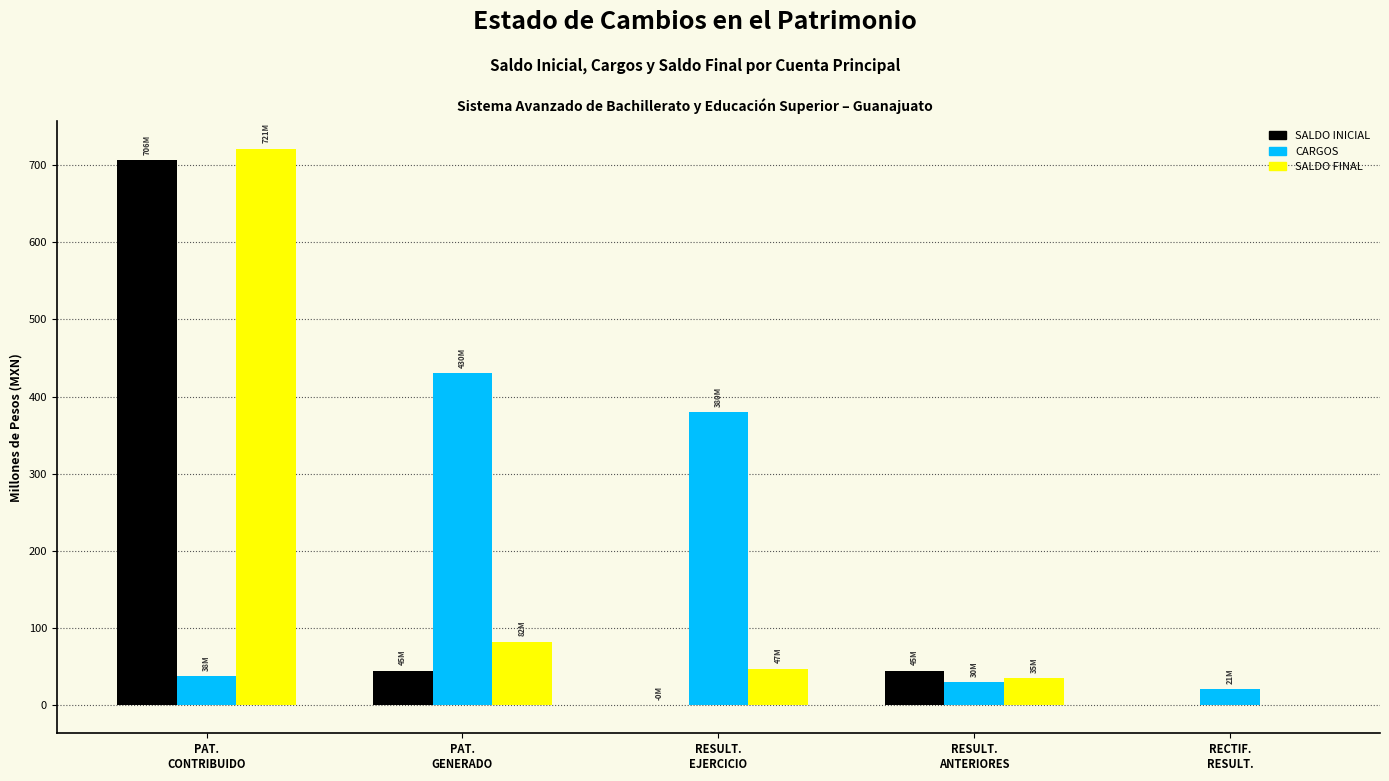

What is the sum of all SALDO FINAL values?

885.8